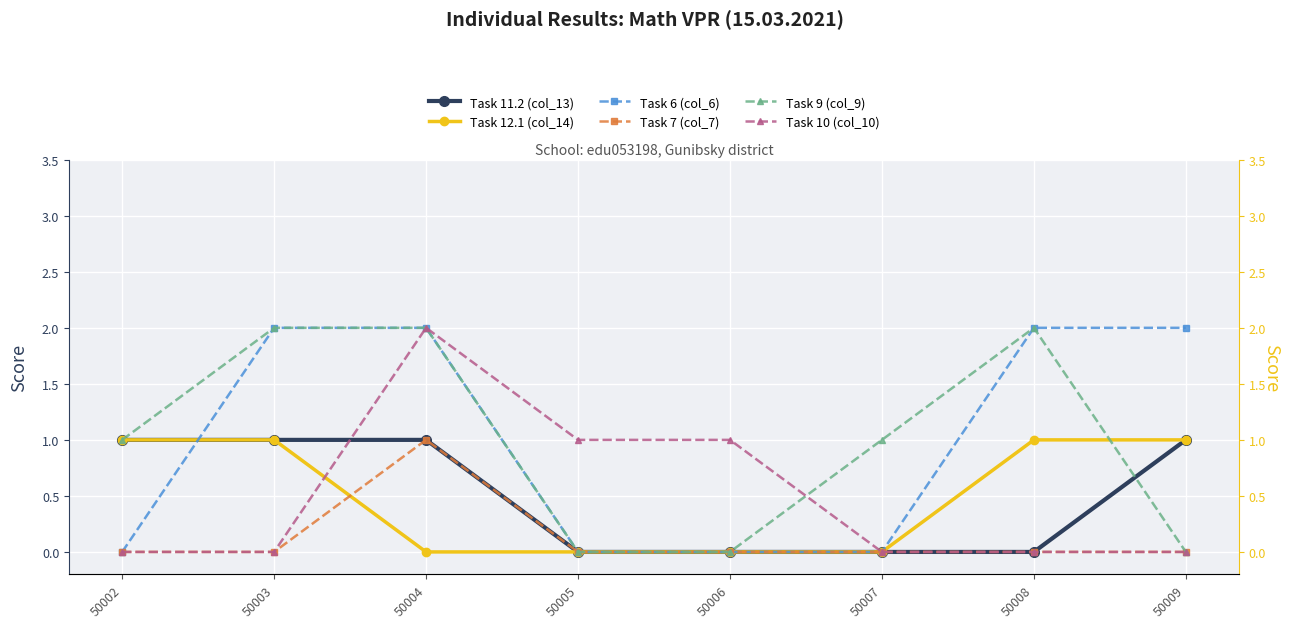

Reading right to left, transcribe all the data shown in this chart.

Task 11.2 (col_13): 1	0	0	0	0	1	1	1
Task 12.1 (col_14): 1	1	0	0	0	0	1	1
Task 6 (col_6): 2	2	0	0	0	2	2	0
Task 7 (col_7): 0	0	0	0	0	1	0	0
Task 9 (col_9): 0	2	1	0	0	2	2	1
Task 10 (col_10): 0	0	0	1	1	2	0	0